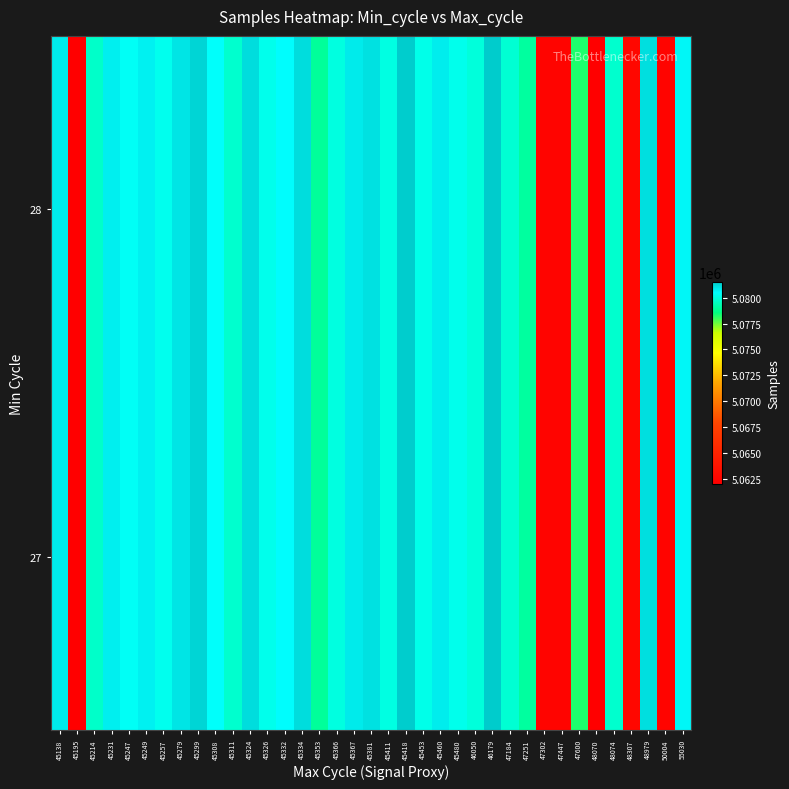

Between 45480 and 46179, which is larger?

46179